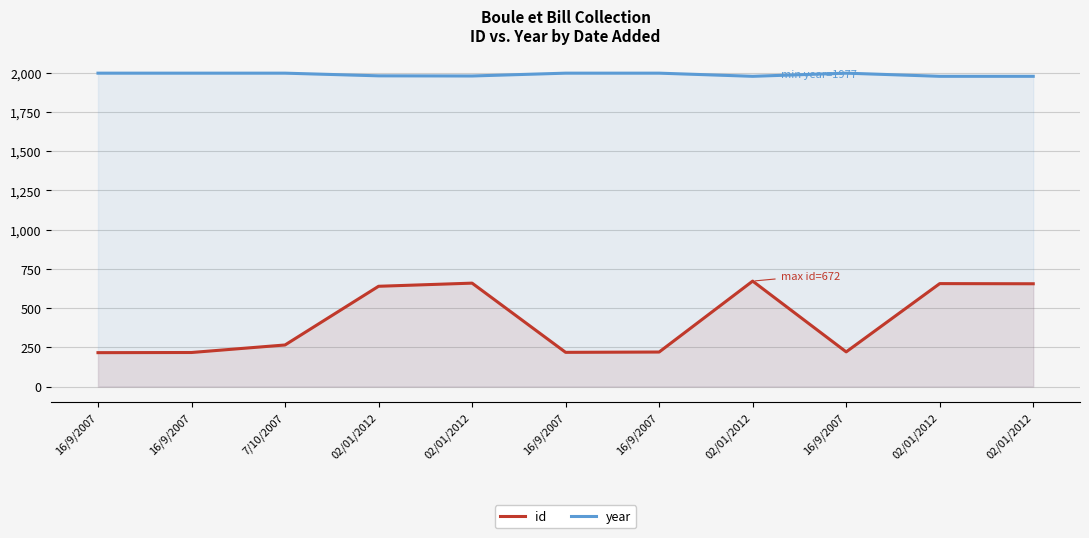

What value does the year series have at 02/01/2012, to the nearest 5?

1975